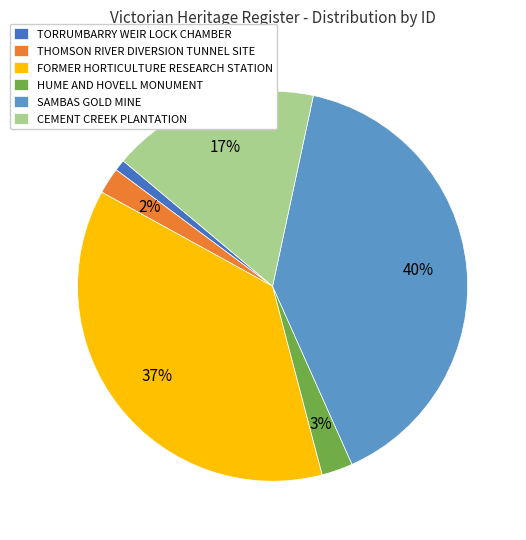

What percentage is the THOMSON RIVER DIVERSION TUNNEL SITE slice, to the nearest percent?

2%